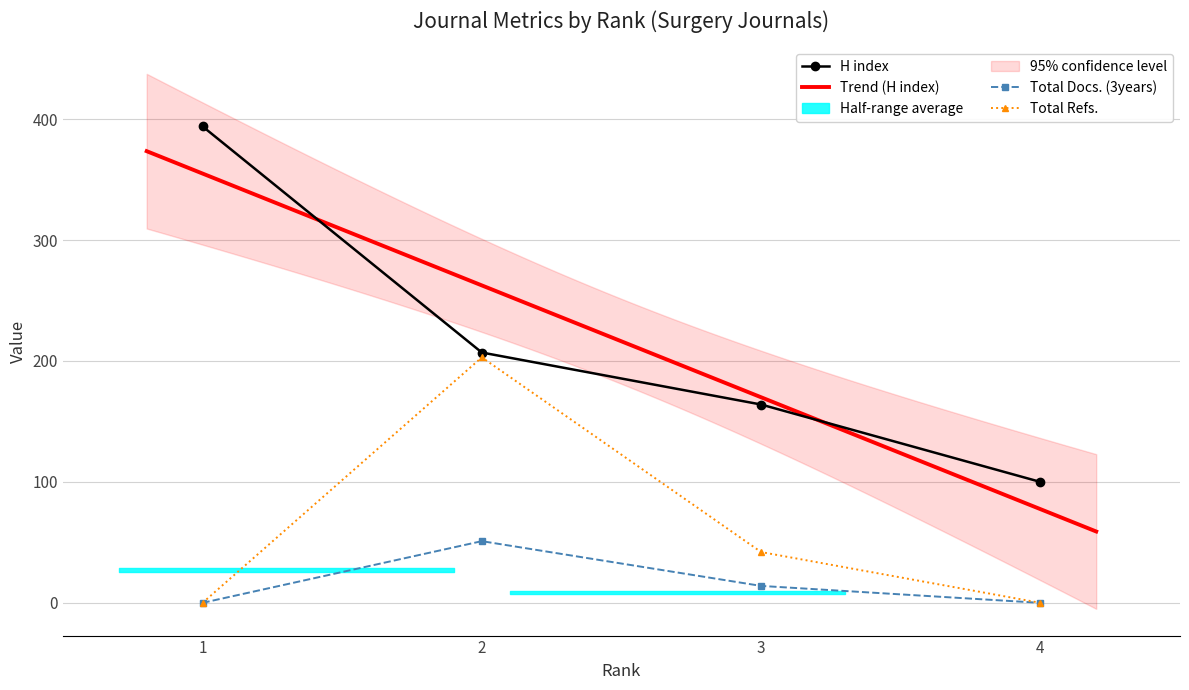

At which category is the sum across all series the highest?

2